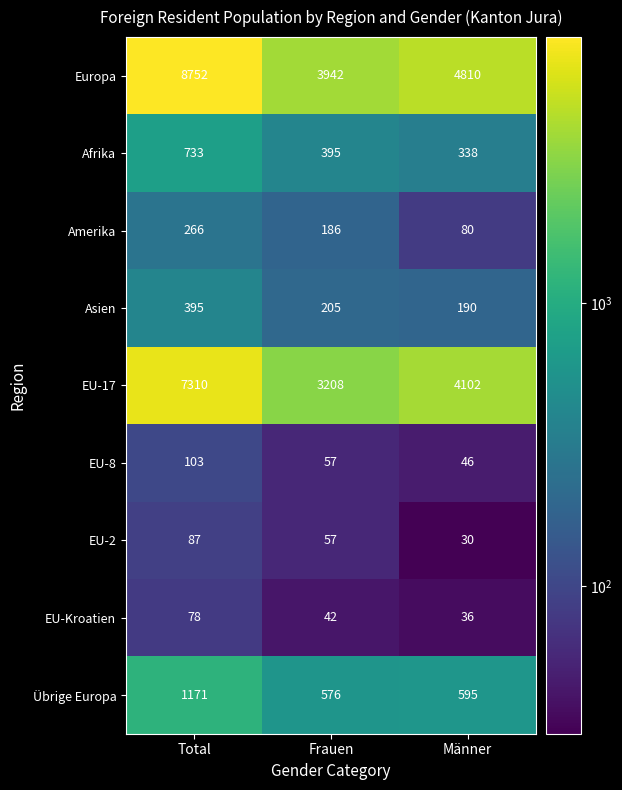

At which category is the sum across all series the highest?

Total